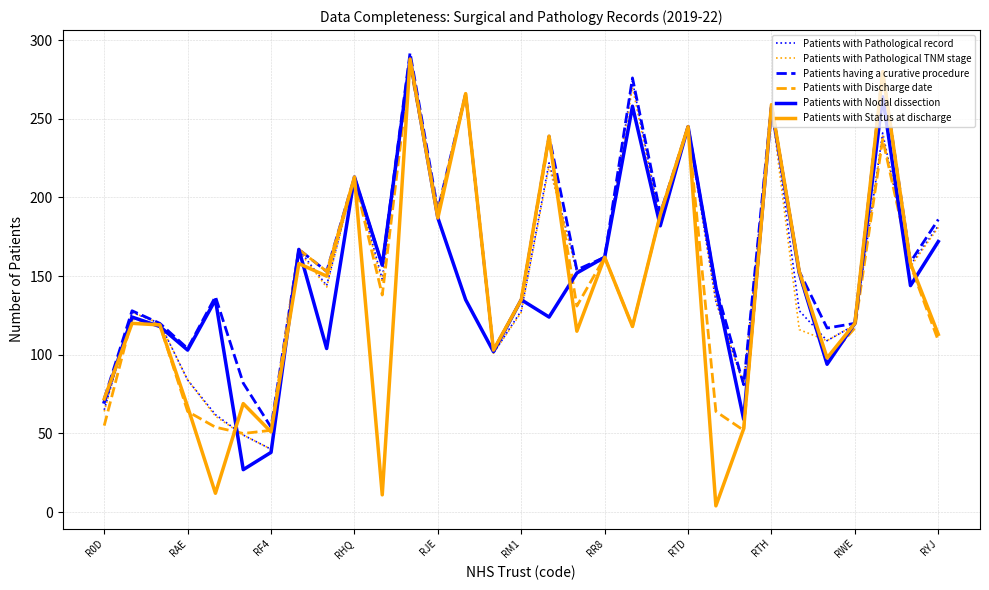

What is the highest value of the Patients having a curative procedure series?

292